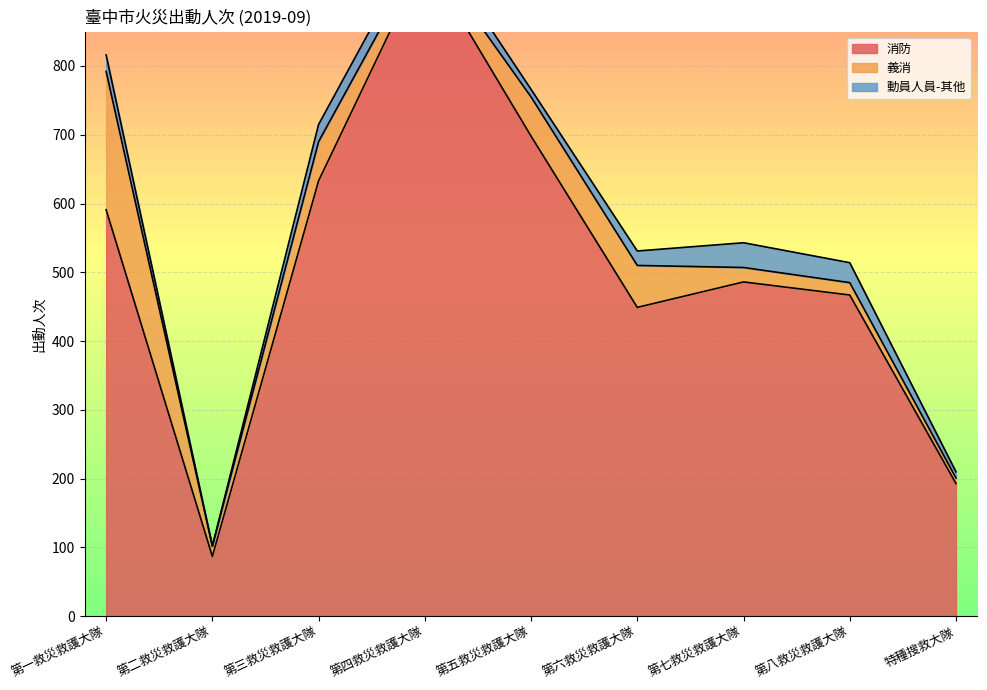

Which category has the lowest value in the 消防 series?

第二救災救護大隊